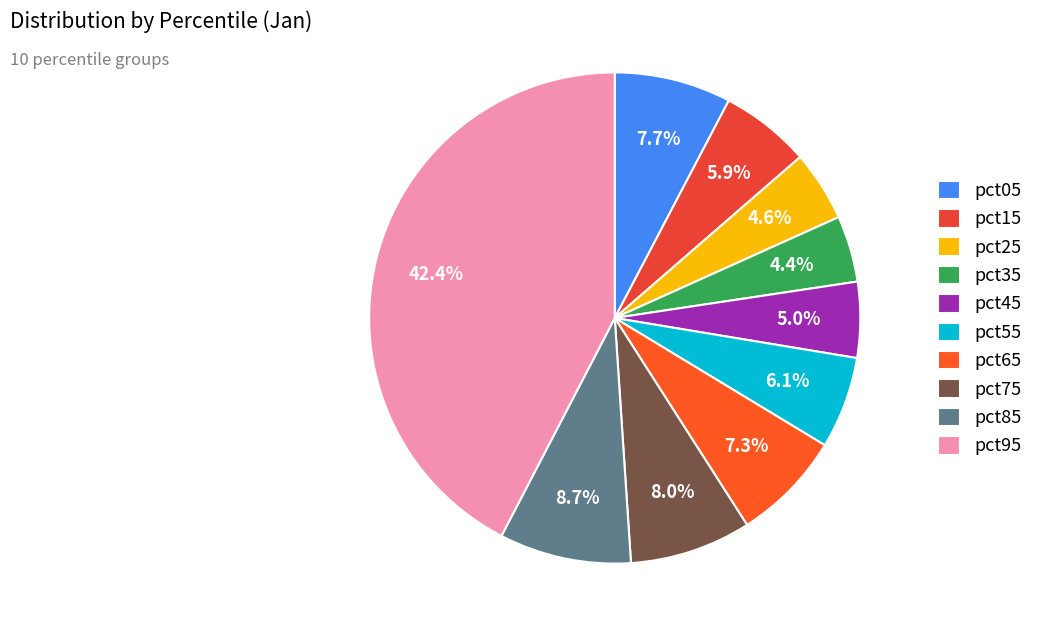

Does pct25 account for over 50% of the chart?

No